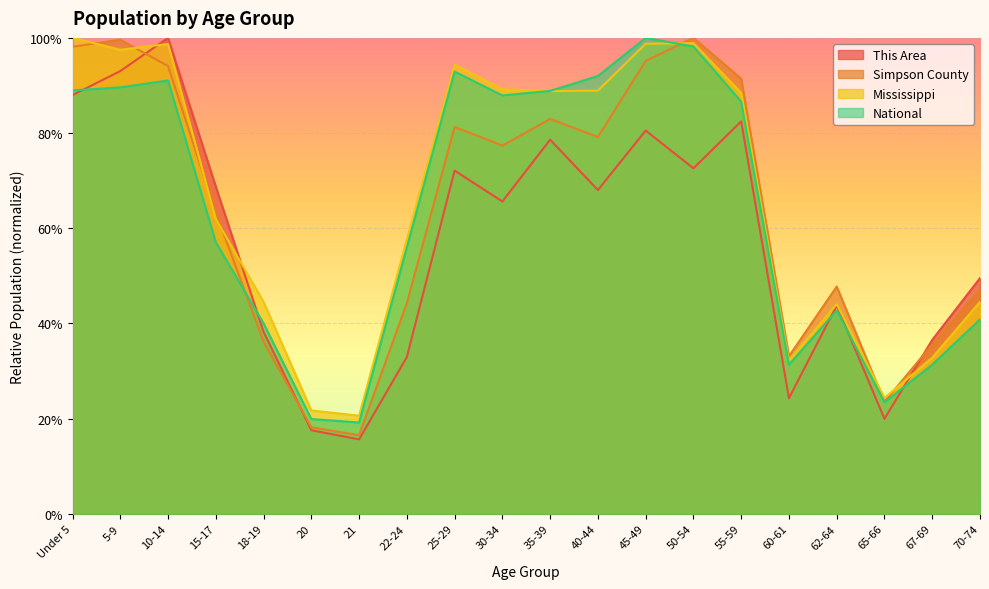

Which series has the widest spread of values?

This Area